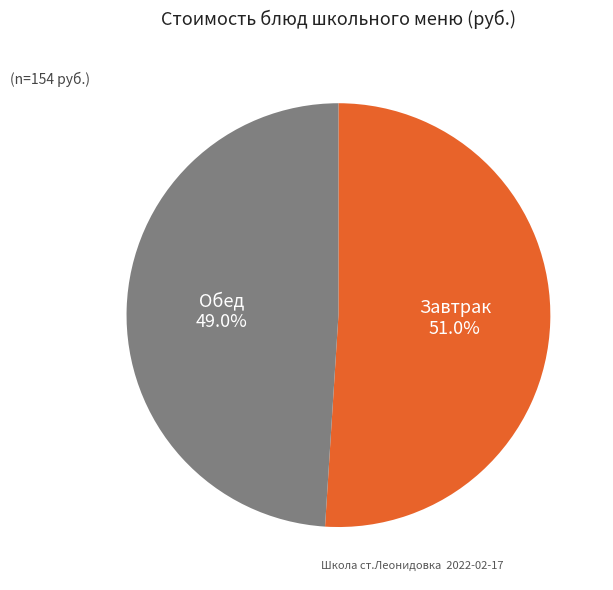

Which category has the smallest portion of the pie?

Обед